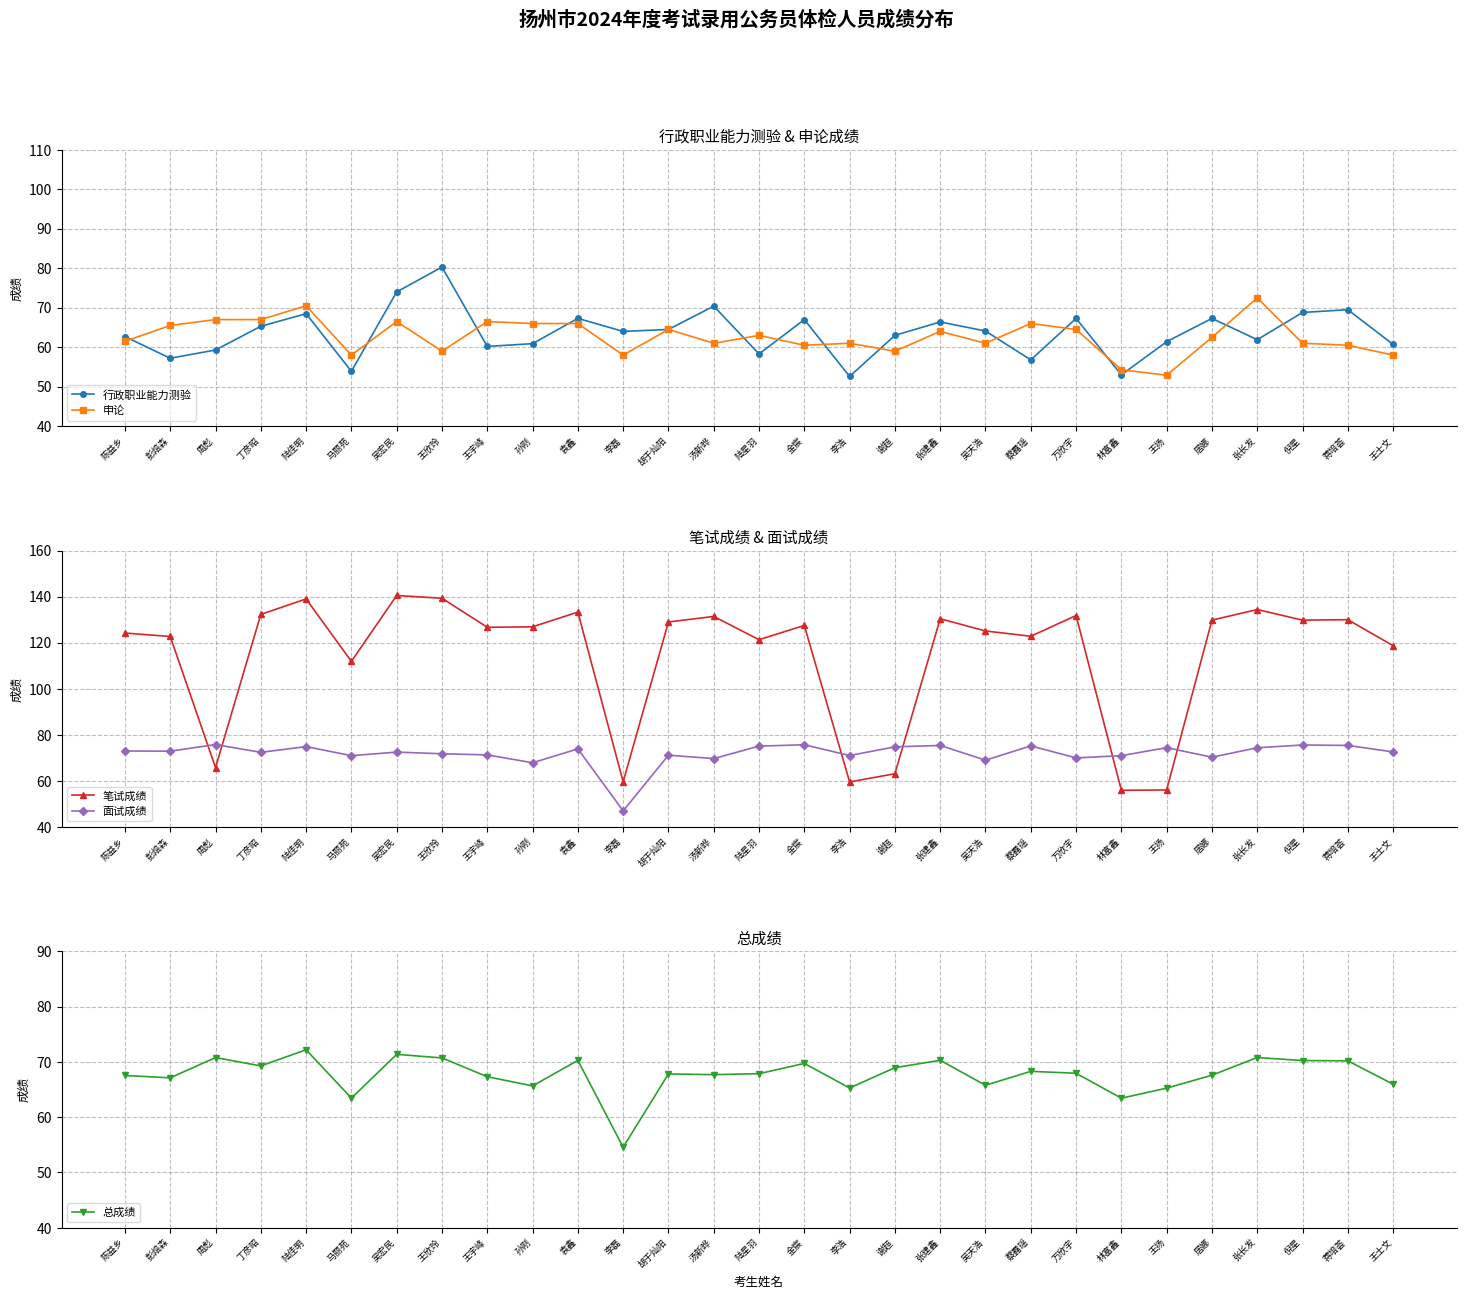

What is the label of the 10th point from the right?

吴天浩